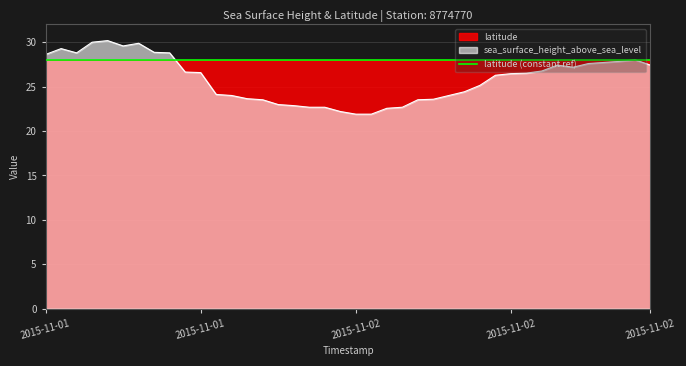

What is the minimum value shown in the chart?

21.9